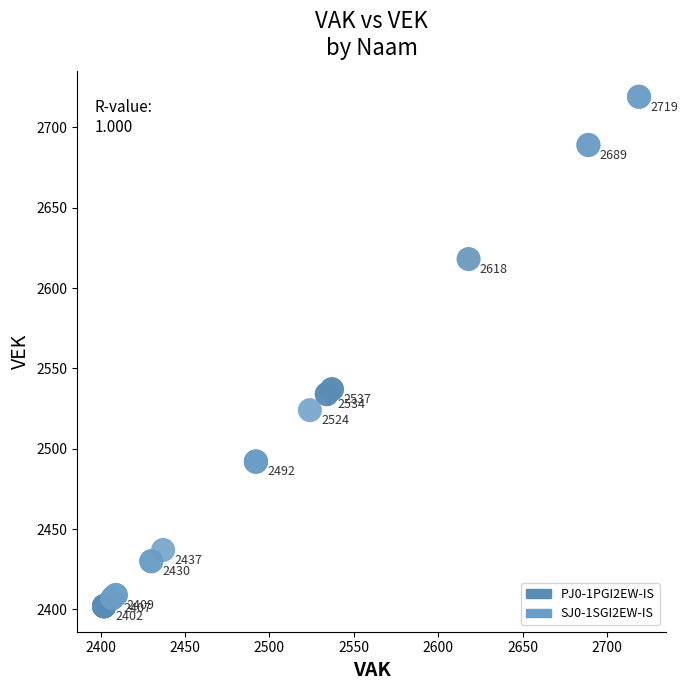

Which series contains the highest Y value?

SJ0-1SGI2EW-IS